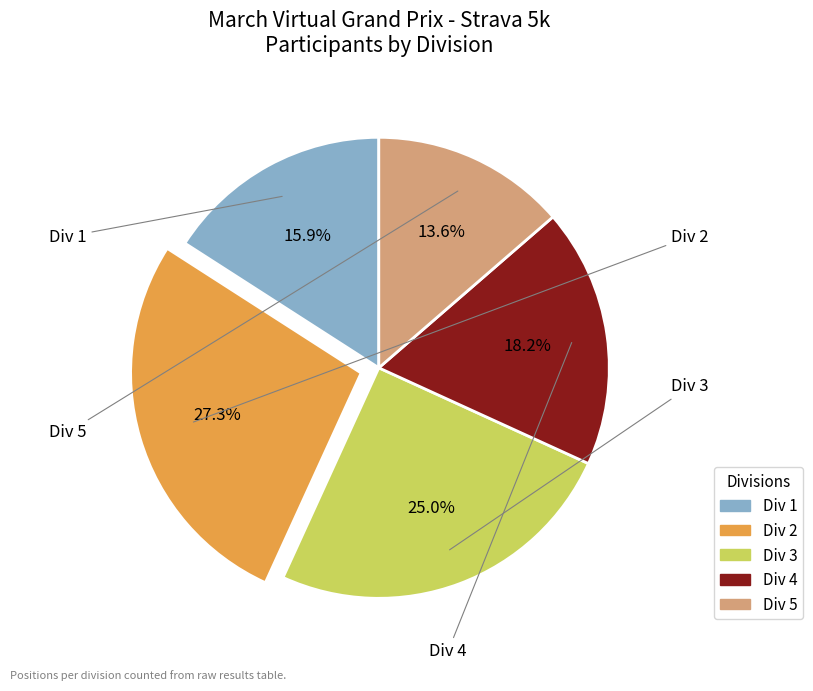

The Div 2 slice represents 27% of the pie. True or false?

True